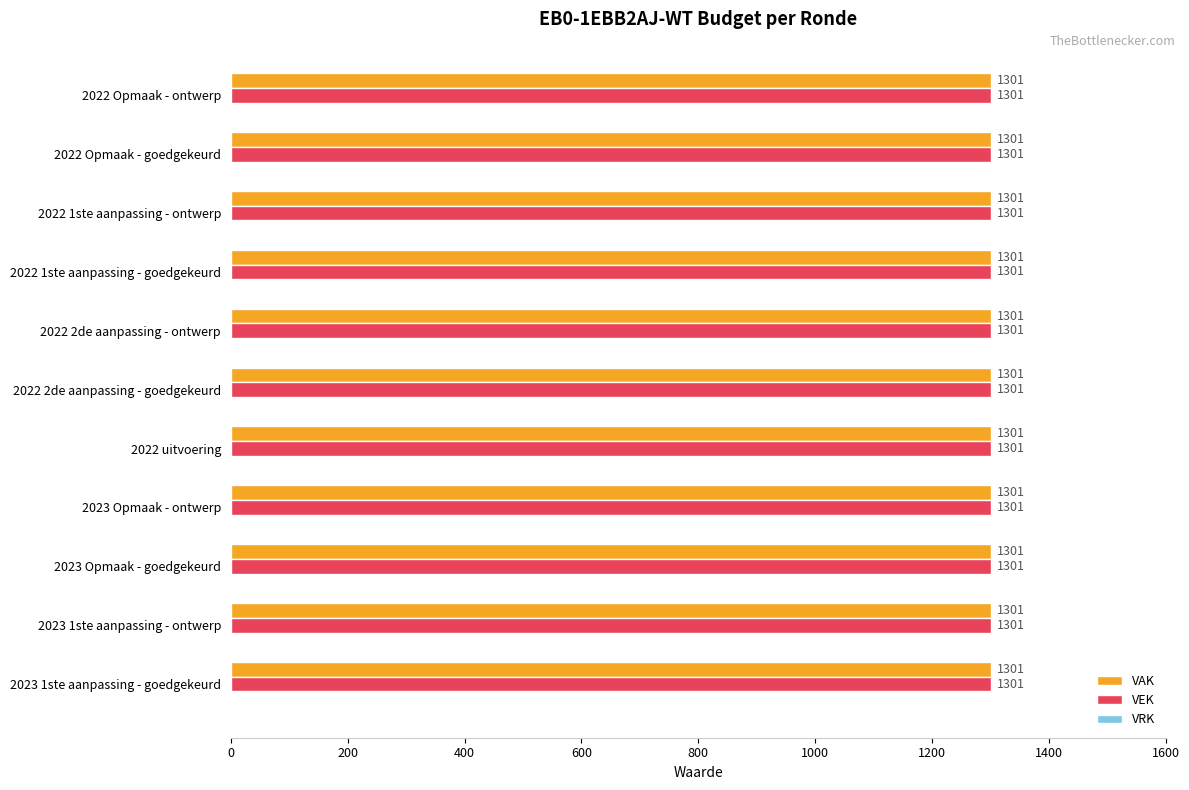

What is the value of the VAK bar at the 9th from the left?

1301